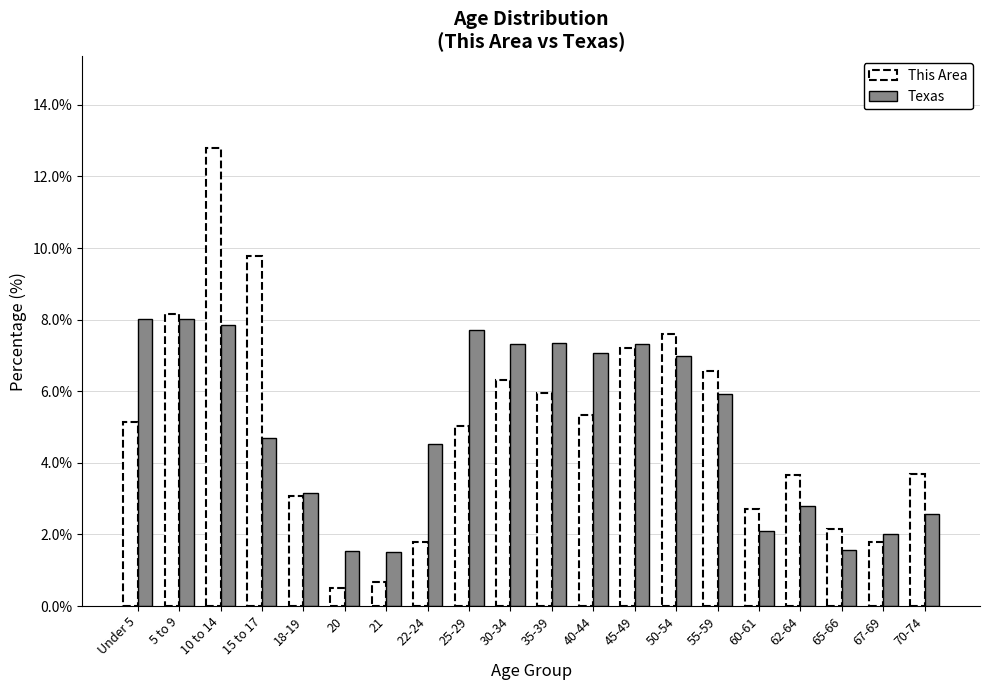

Is the value of This Area at 40-44 greater than the value of Texas at 22-24?

Yes